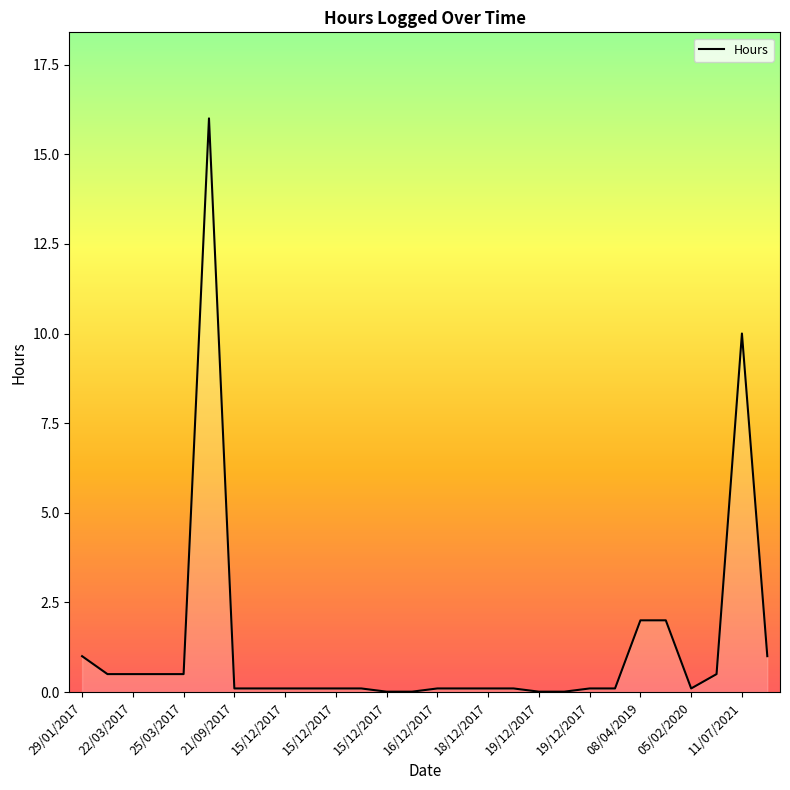

What is the maximum value shown in the chart?

16.0